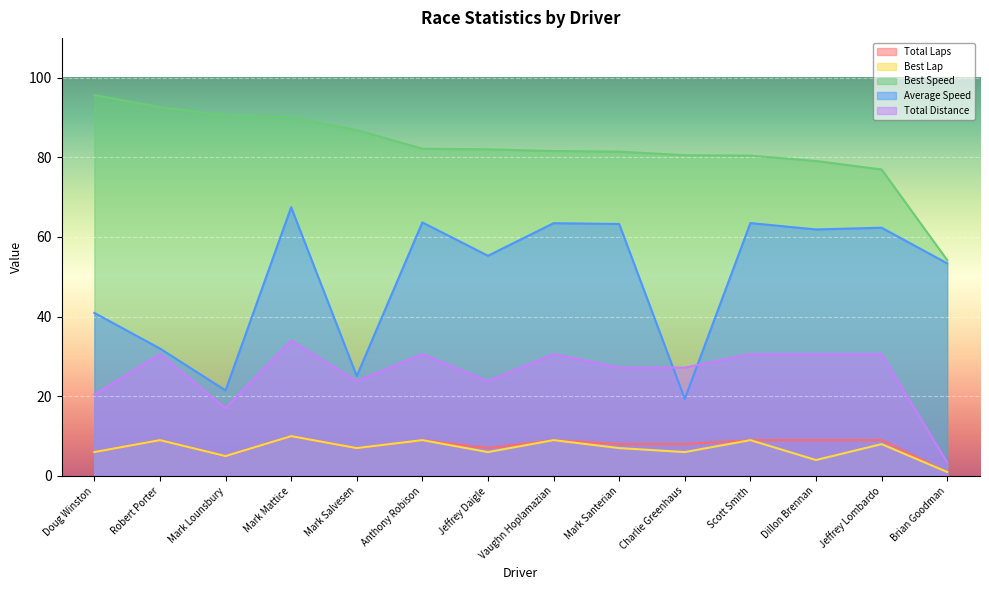

True or false: Total Distance has a value of 30.6 at Scott Smith.

True